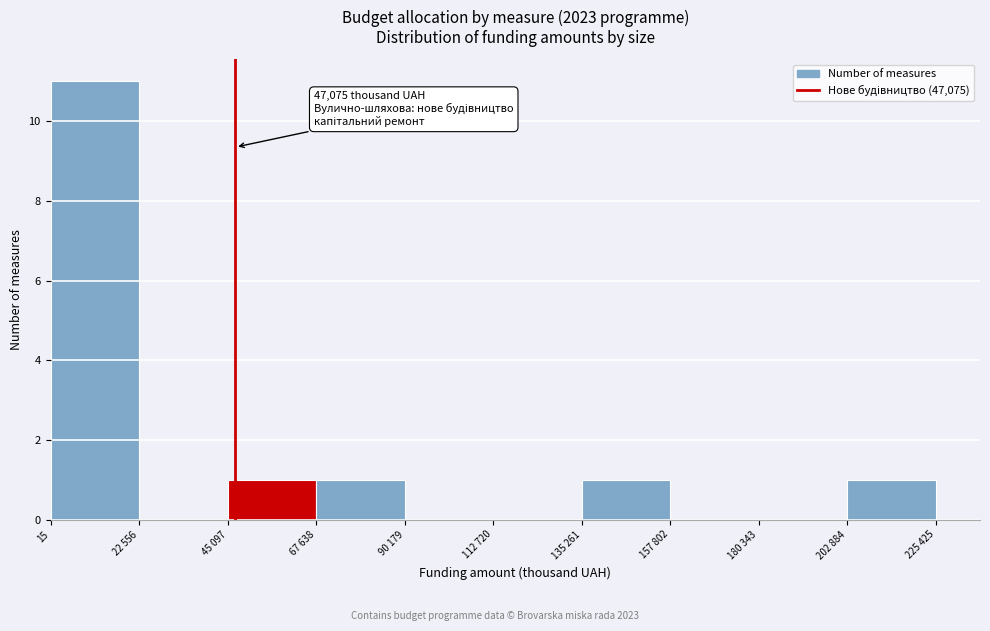

Reading left to right, what are all the values shown in this chart?

15=11	22 556=0	45 097=1	67 638=1	90 179=0	112 720=0	135 261=1	157 802=0	180 343=0	202 884=1